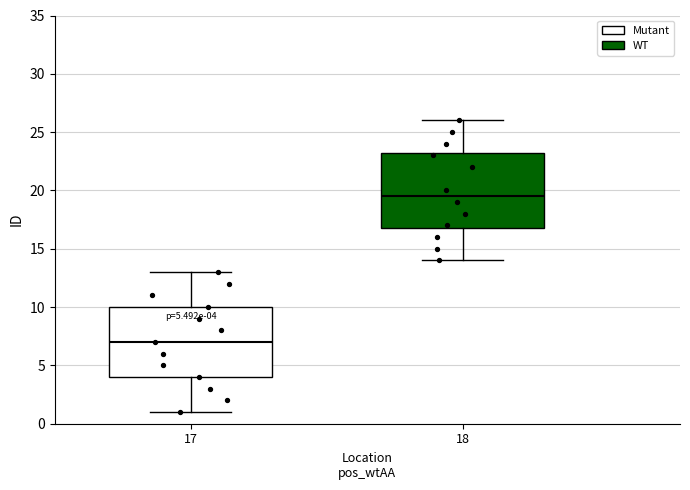

Which box is the tallest, from its lower edge to its upper edge?

18